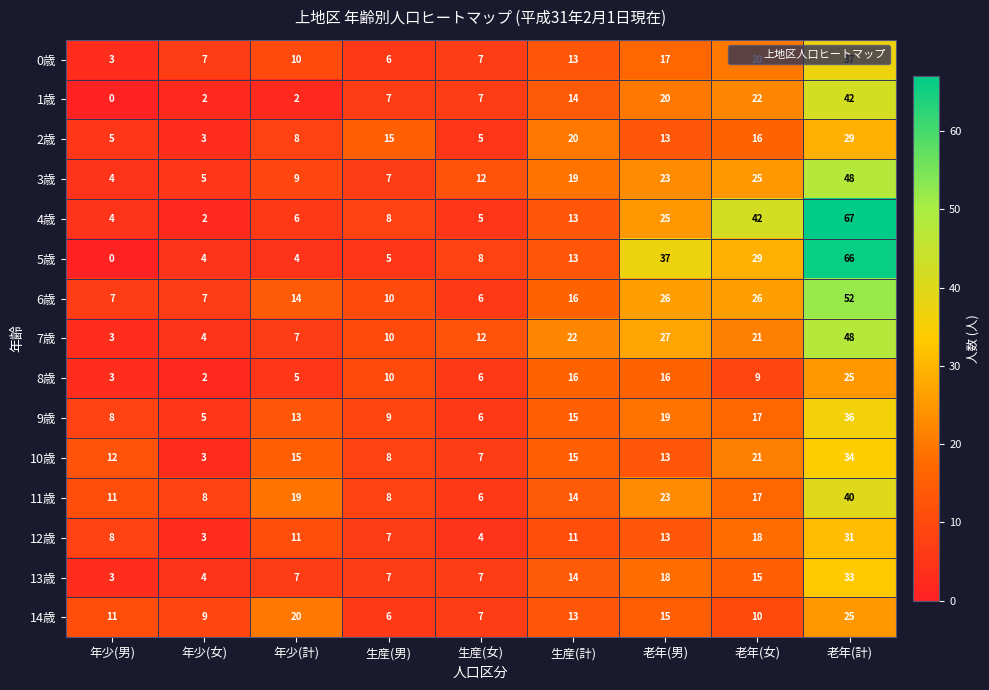

What is the total value across all series at 生産(計)?

228